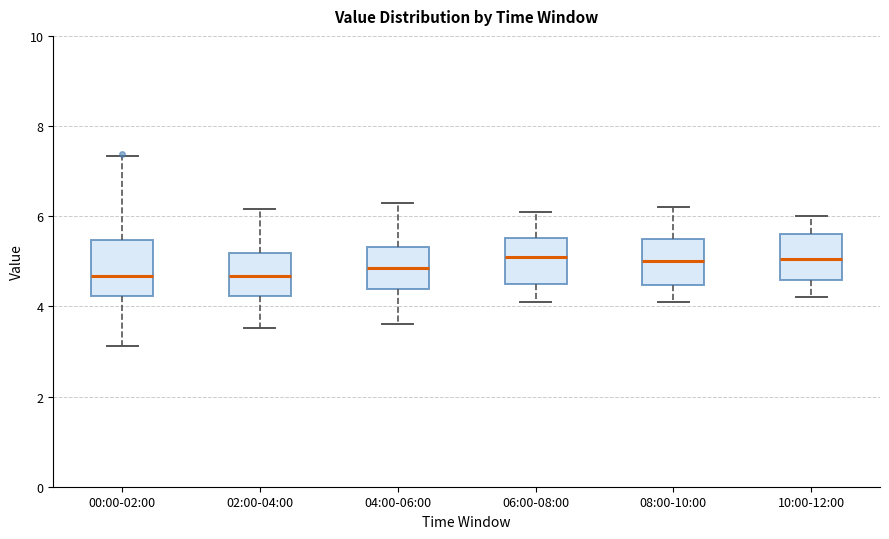

Reading left to right, transcribe this box plot: for each box, give where its median line is, the range the box spans, and where its two whiskers end, as read against the y-axis. The values are not printed on the chart, so give them approximately, as read against the axis.

00:00-02:00: median 4.6, box 4.2 to 5.4, whiskers 3.2 to 7.4
02:00-04:00: median 4.6, box 4.2 to 5.2, whiskers 3.6 to 6.2
04:00-06:00: median 4.8, box 4.4 to 5.4, whiskers 3.6 to 6.4
06:00-08:00: median 5.2, box 4.6 to 5.6, whiskers 4.2 to 6.2
08:00-10:00: median 5.0, box 4.4 to 5.6, whiskers 4.2 to 6.2
10:00-12:00: median 5.0, box 4.6 to 5.6, whiskers 4.2 to 6.0